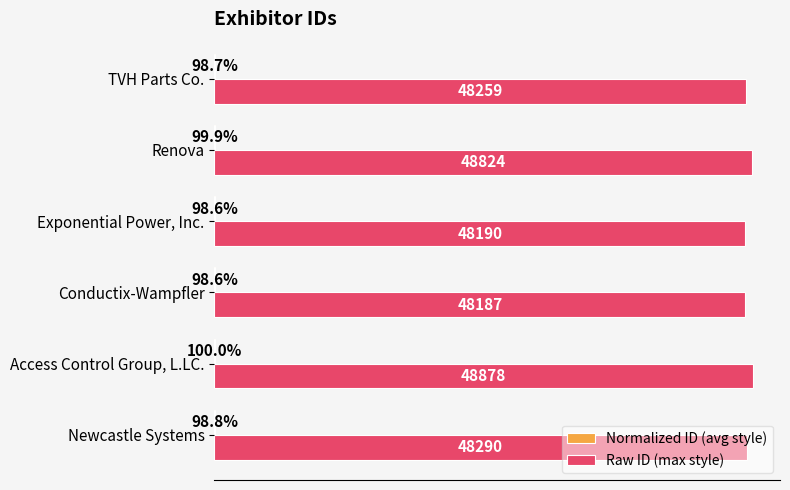

At which category is the sum across all series the highest?

Access Control Group, L.LC.